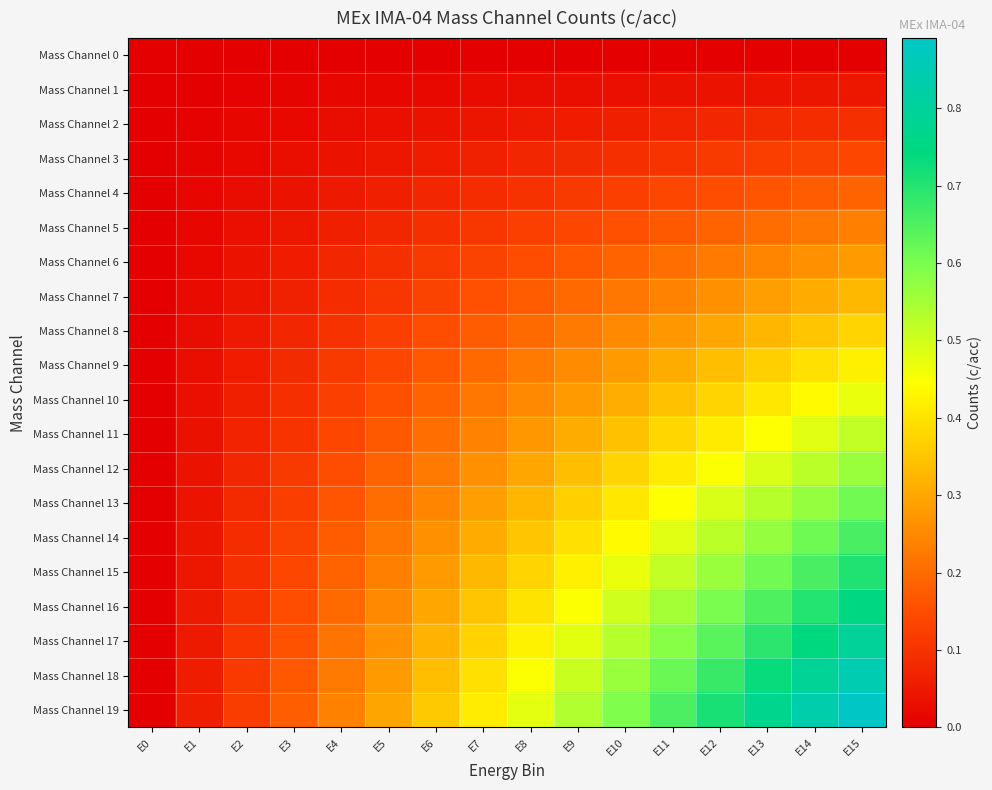

What is the greatest value displayed?

0.9